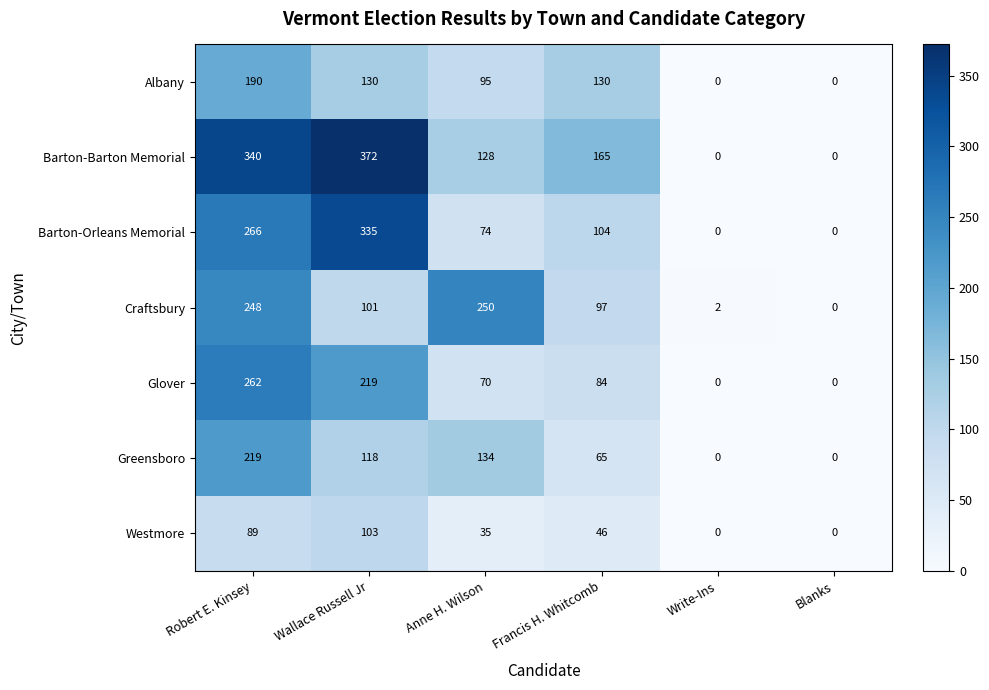

At Wallace Russell Jr, list the series in order from largest to smallest.

Barton-Barton Memorial, Barton-Orleans Memorial, Glover, Albany, Greensboro, Westmore, Craftsbury